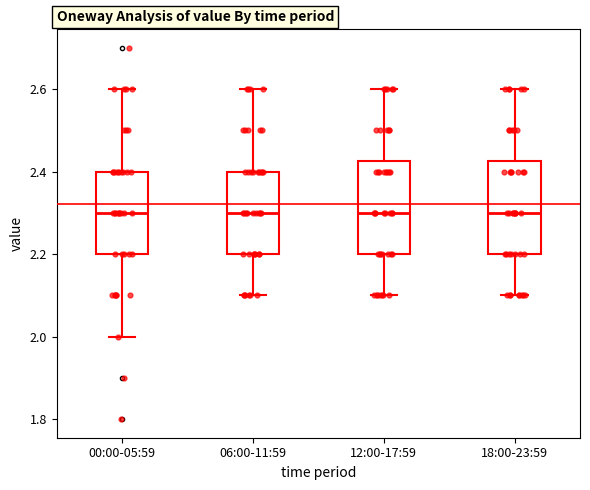

Where does the lower whisker of the box for 18:00-23:59 end on the y-axis? The values are not printed on the chart, so give them approximately, as read against the axis.

2.10